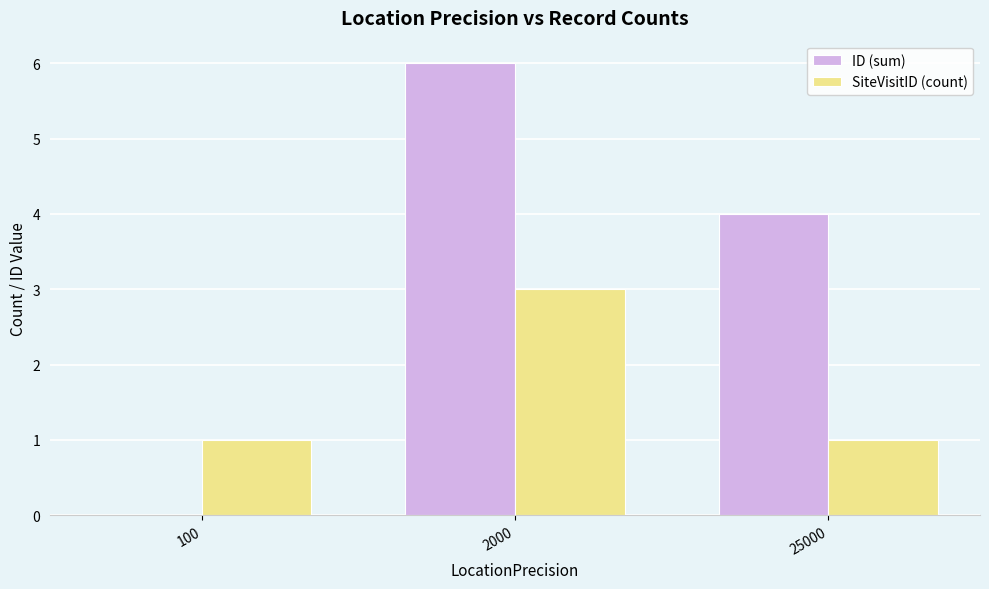

True or false: ID (sum) has a value of 6 at 2000.

True